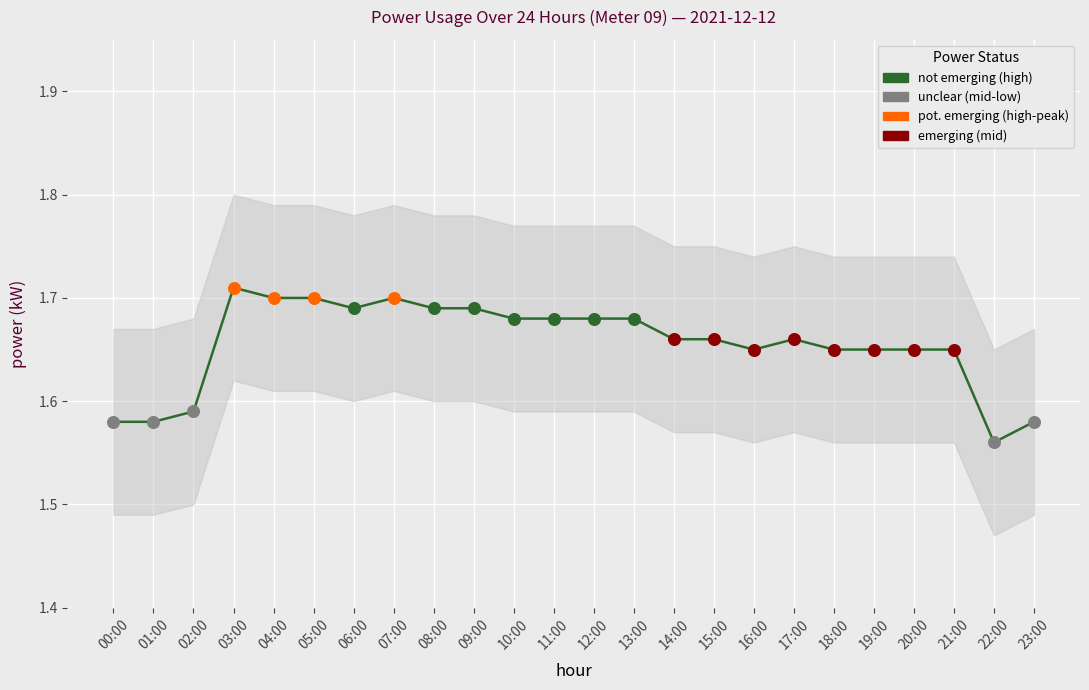

Which has a higher value, 06:00 or 17:00?

06:00